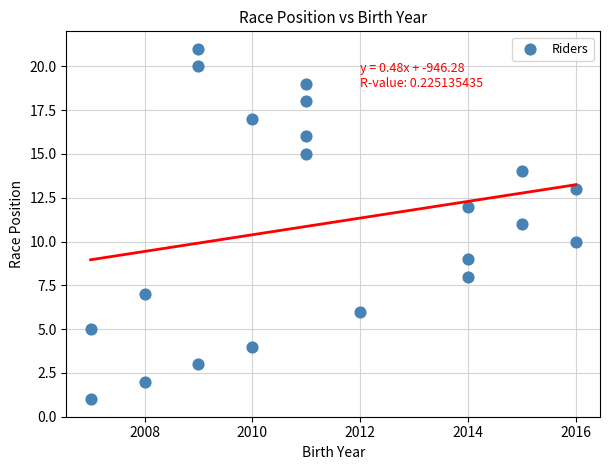

What is the range of Y values (max minus min)?

20